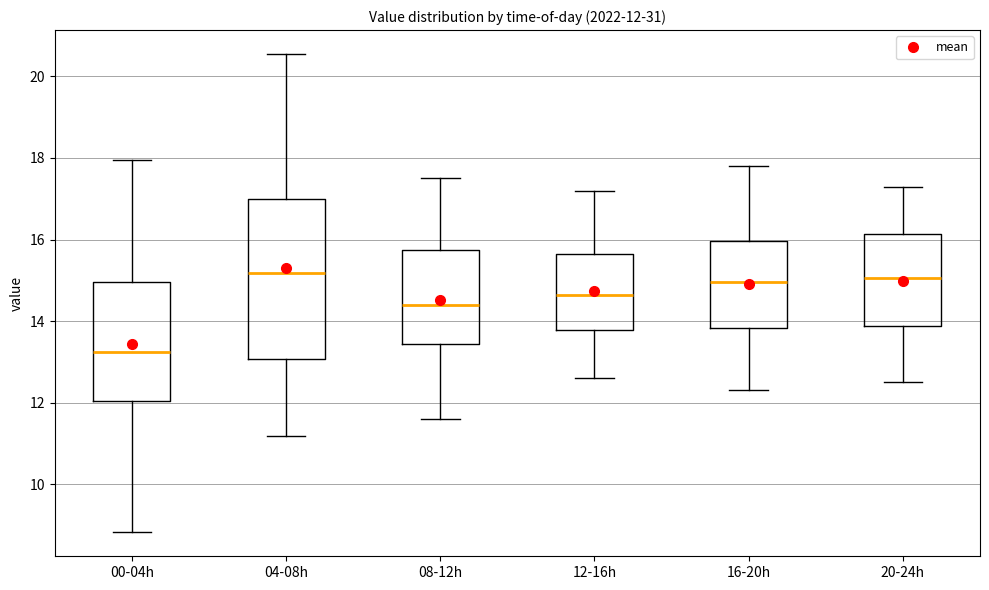

Which box is the tallest, from its lower edge to its upper edge?

04-08h